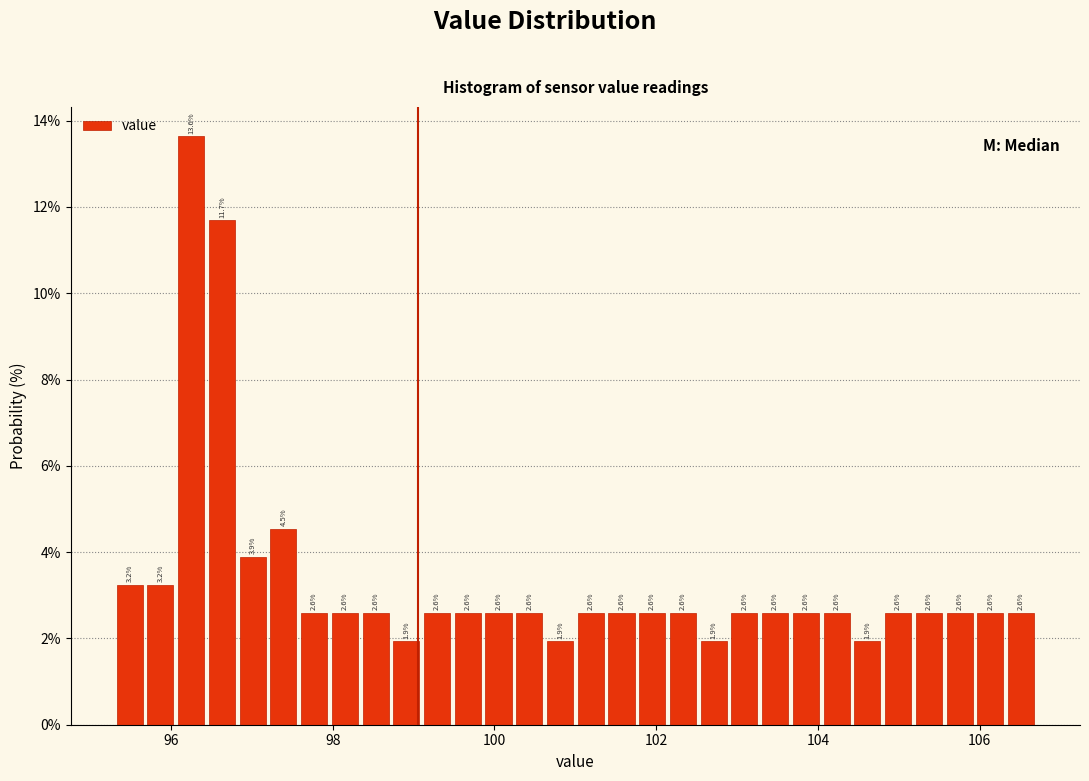

Read against the x-axis, roughly where is the centre of the tallest bar?

96.2